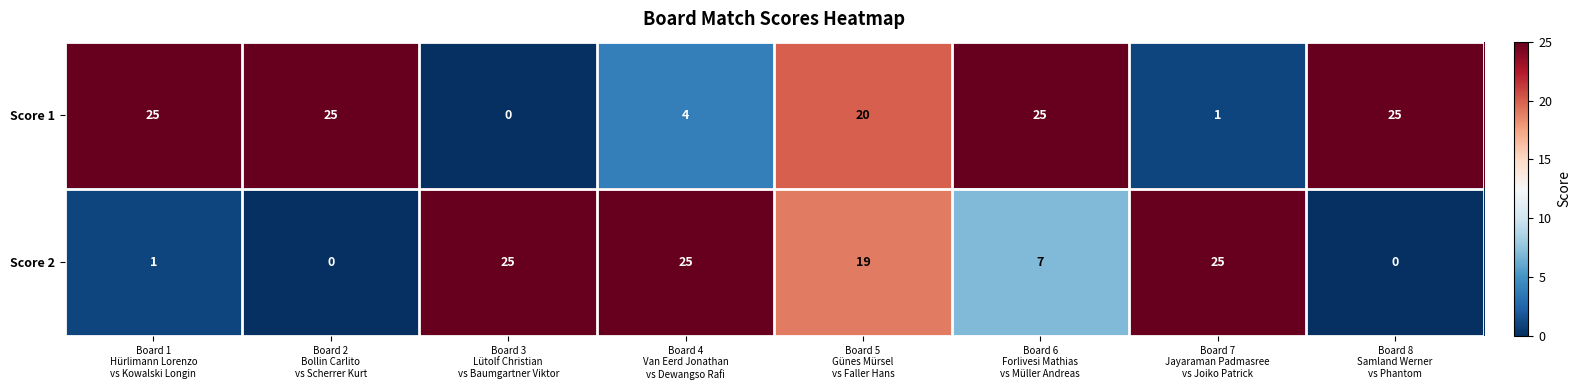

What is the difference between the second highest and minimum values in the Score 2 series?

25